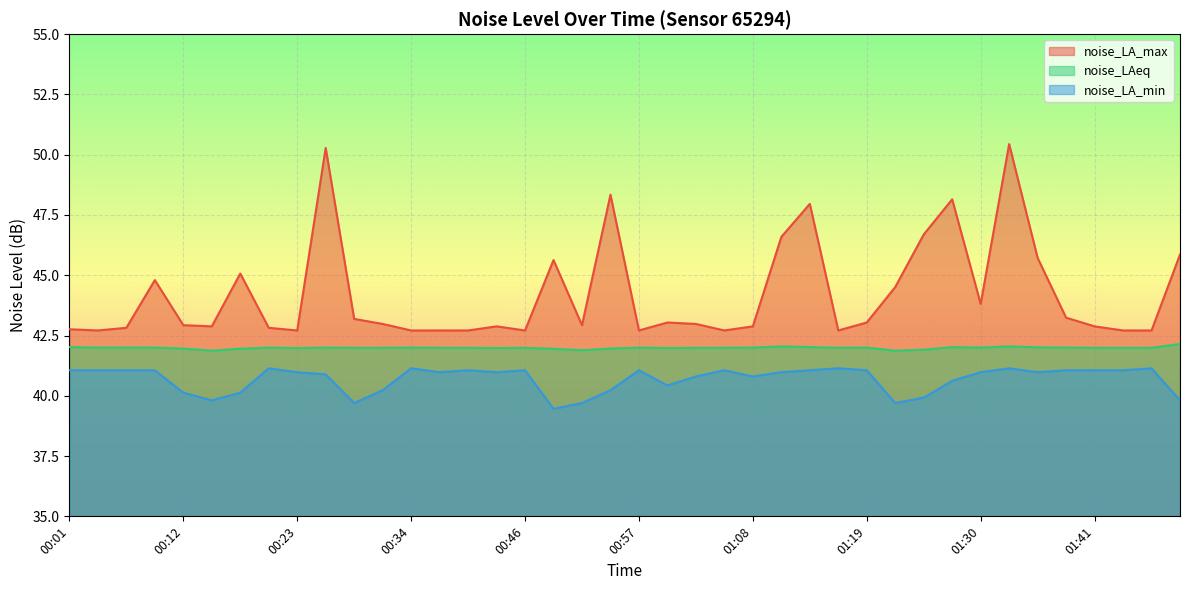

What are all the series names shown in the legend?

noise_LA_max, noise_LAeq, noise_LA_min